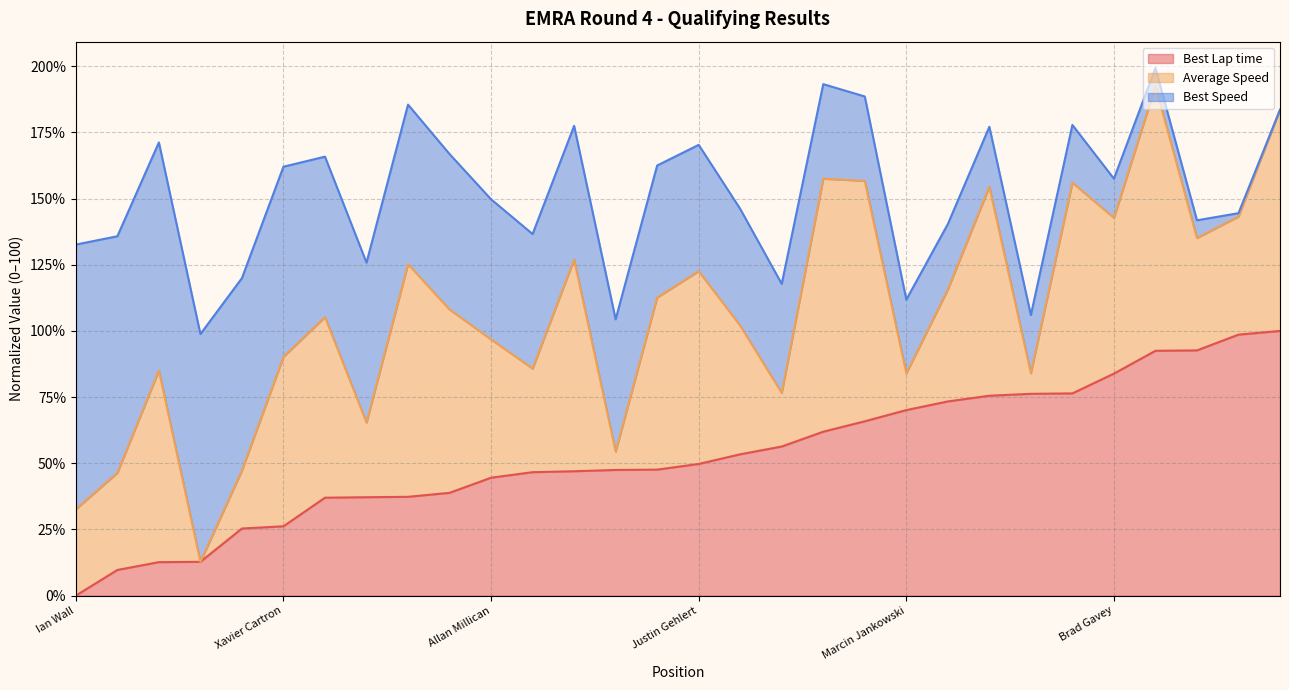

At which category is the sum across all series the highest?

Jason Mccann